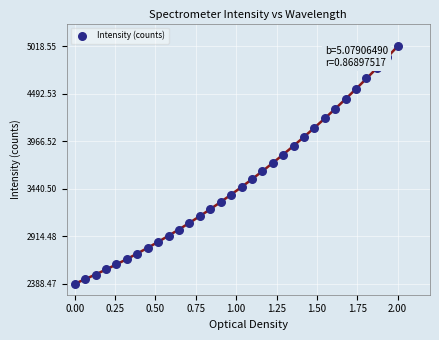

What is the range of X values (max minus min)?

2.0